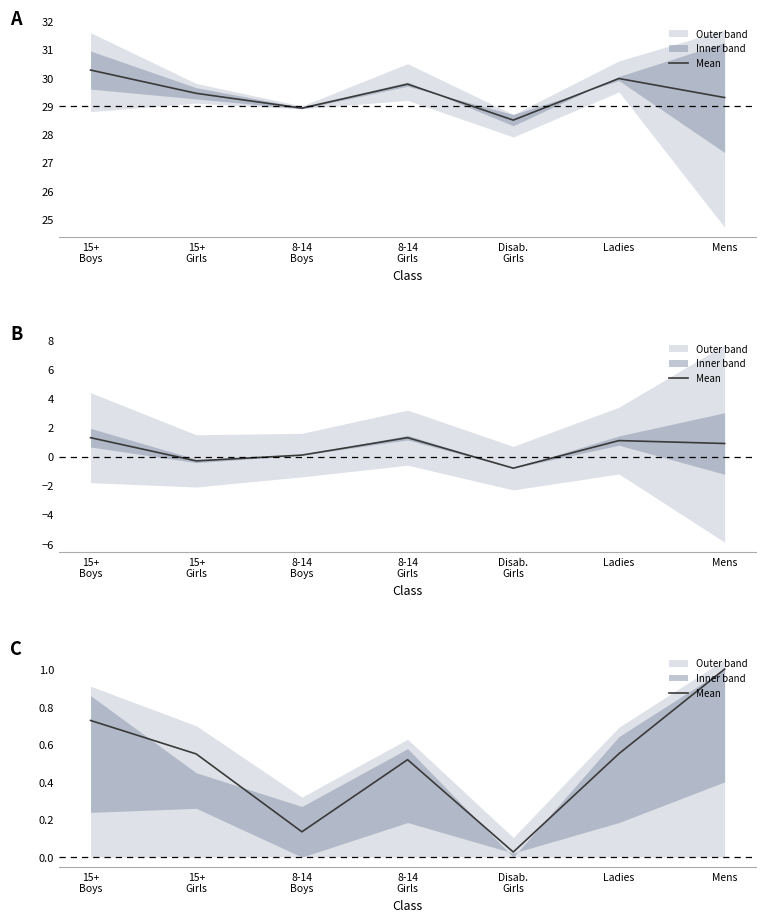

Is it true that the value at Ladies is 0.6?

True